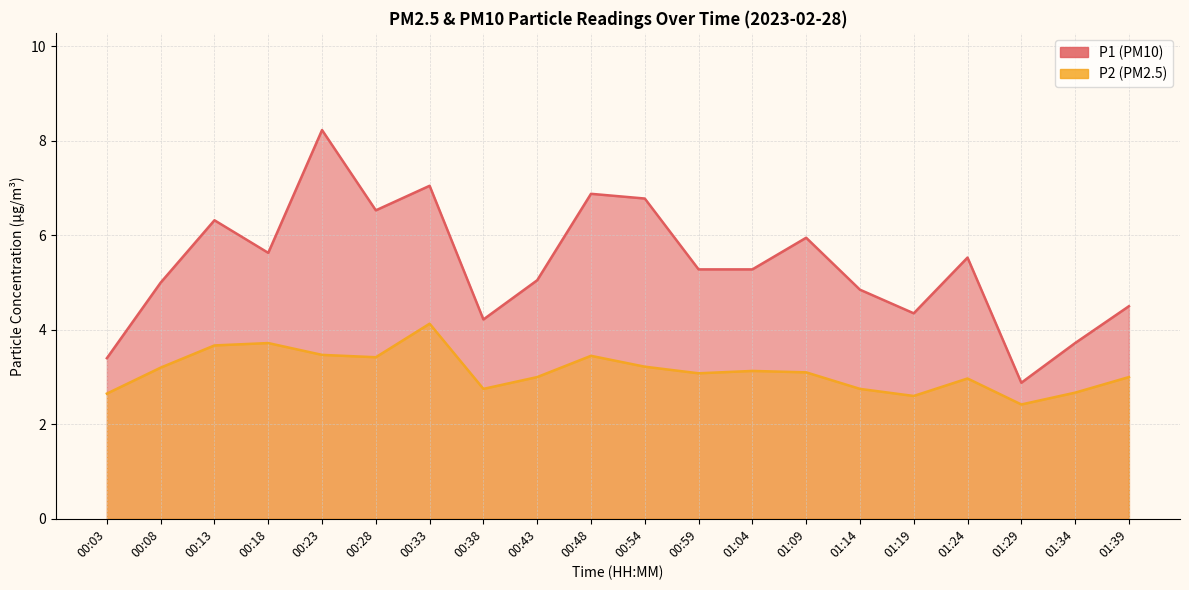

What is the smallest value displayed?

2.4